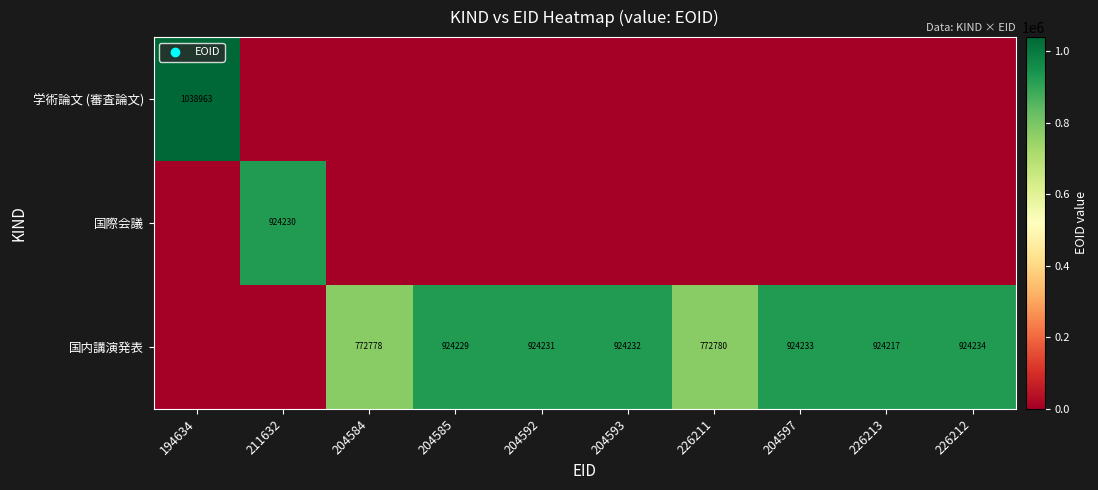

What is the difference between the 国内講演発表 values at 204584 and 226212?

151456